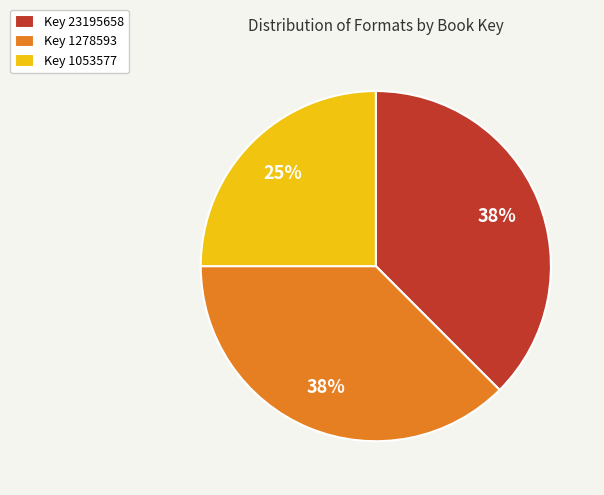

Between Key 1278593 and Key 1053577, which is larger?

Key 1278593